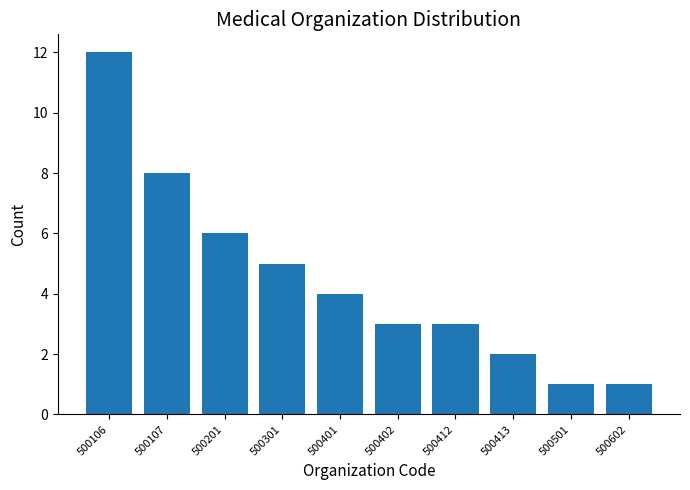

What is the value of the 2nd bar from the left?

8